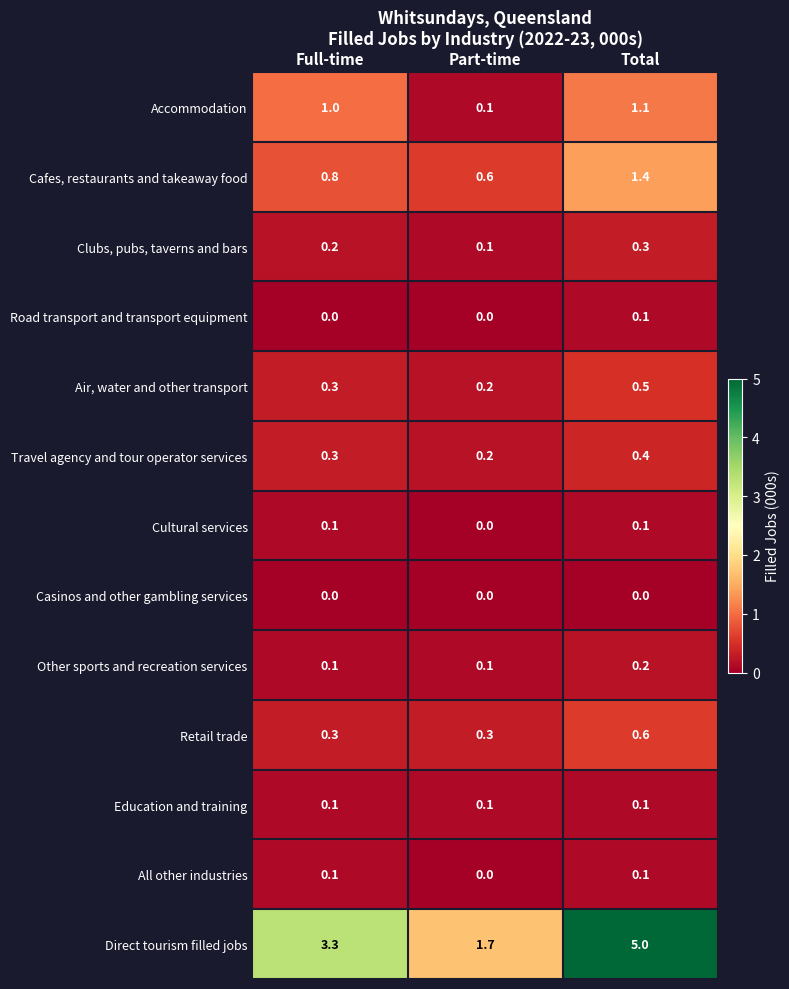

Where is Clubs, pubs, taverns and bars nearest to the value 0?

Part-time